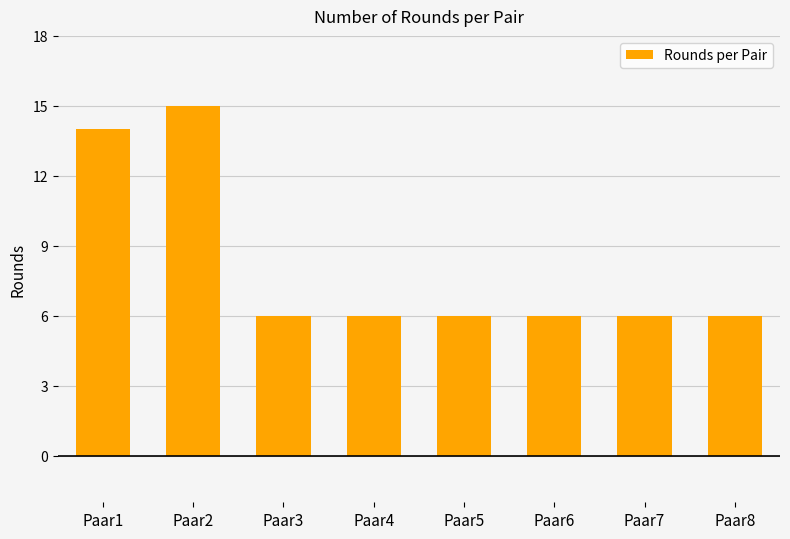

True or false: the data shows 6 at Paar4.

True